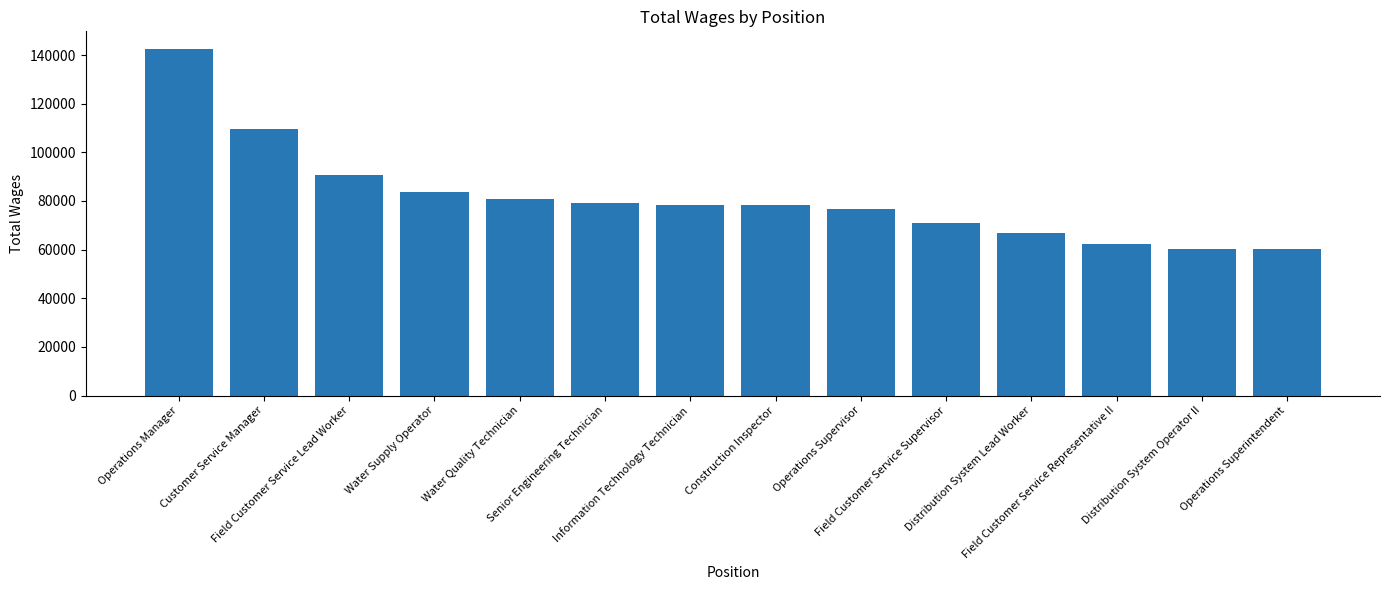

How many bars are there in total?

14